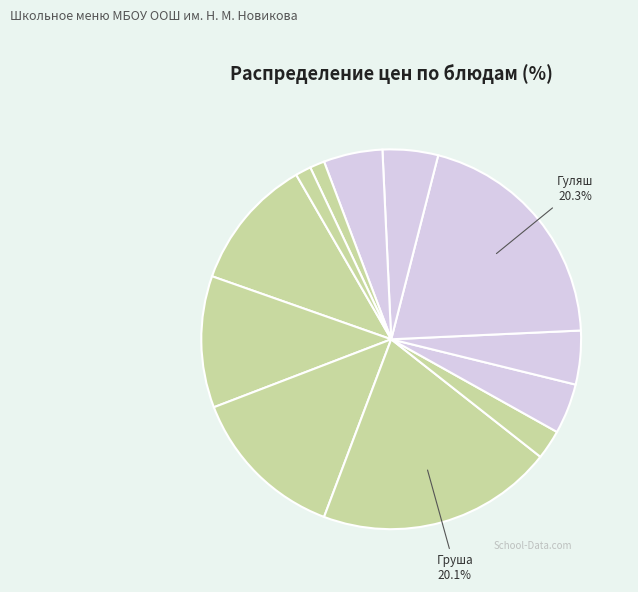

What is the largest slice in the pie chart?

Гуляш